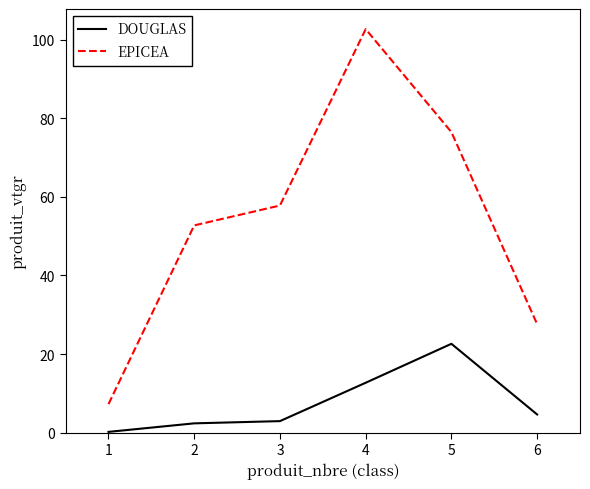

The value of DOUGLAS at 4 is 12.7. True or false?

True